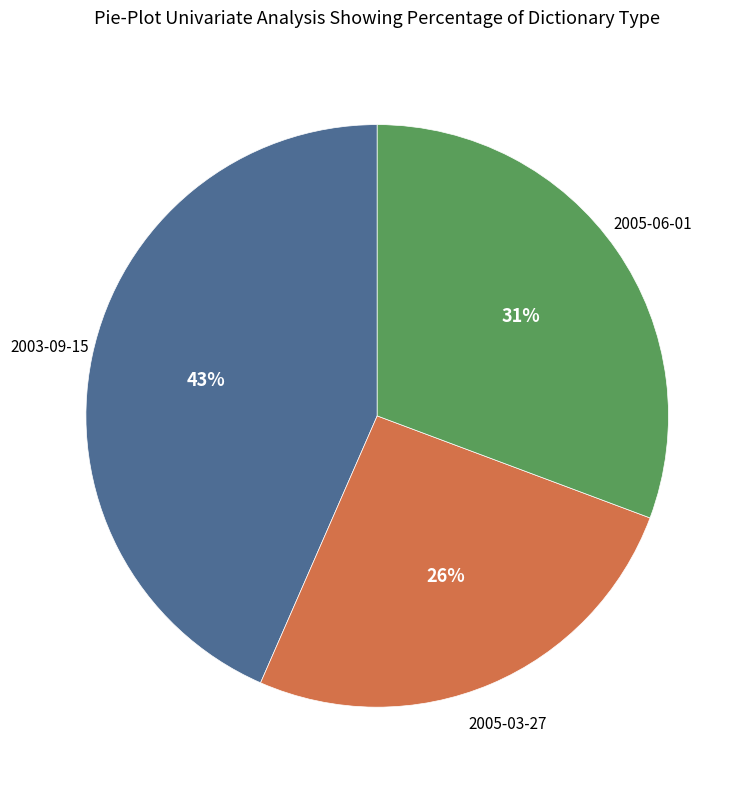

Does any single category account for the majority?

No